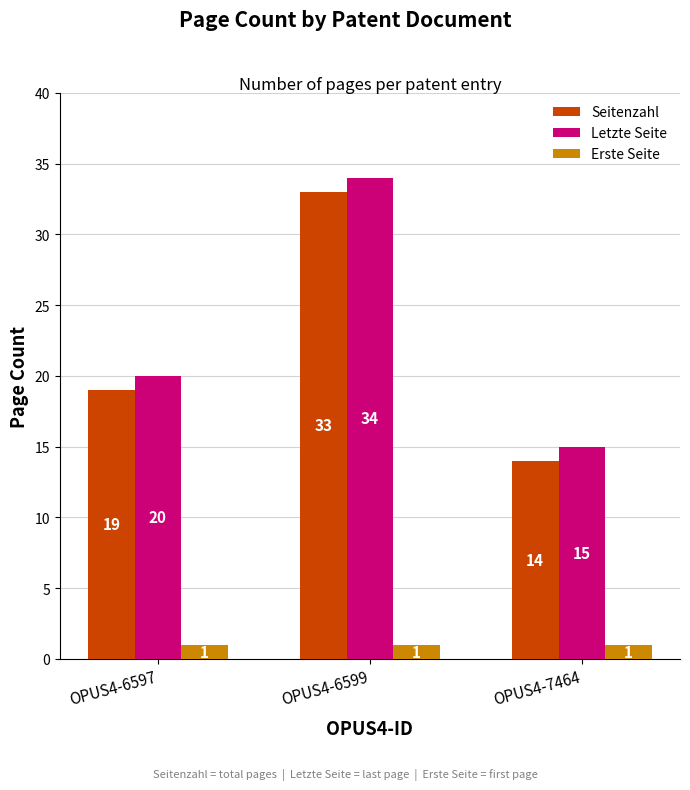

At which label is Seitenzahl closest to 23?

OPUS4-6597